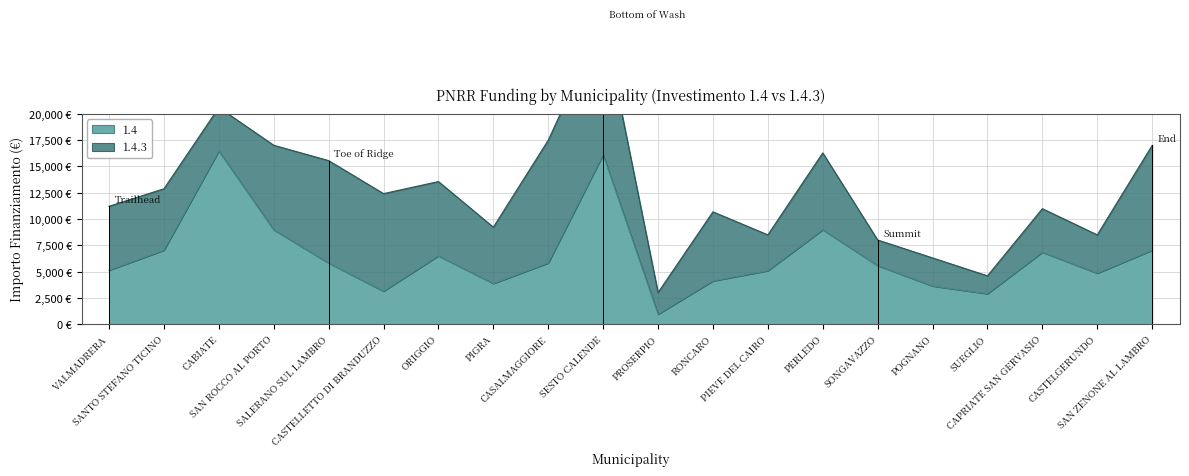

What is the difference between the values at SESTO CALENDE and ORIGGIO?

9604